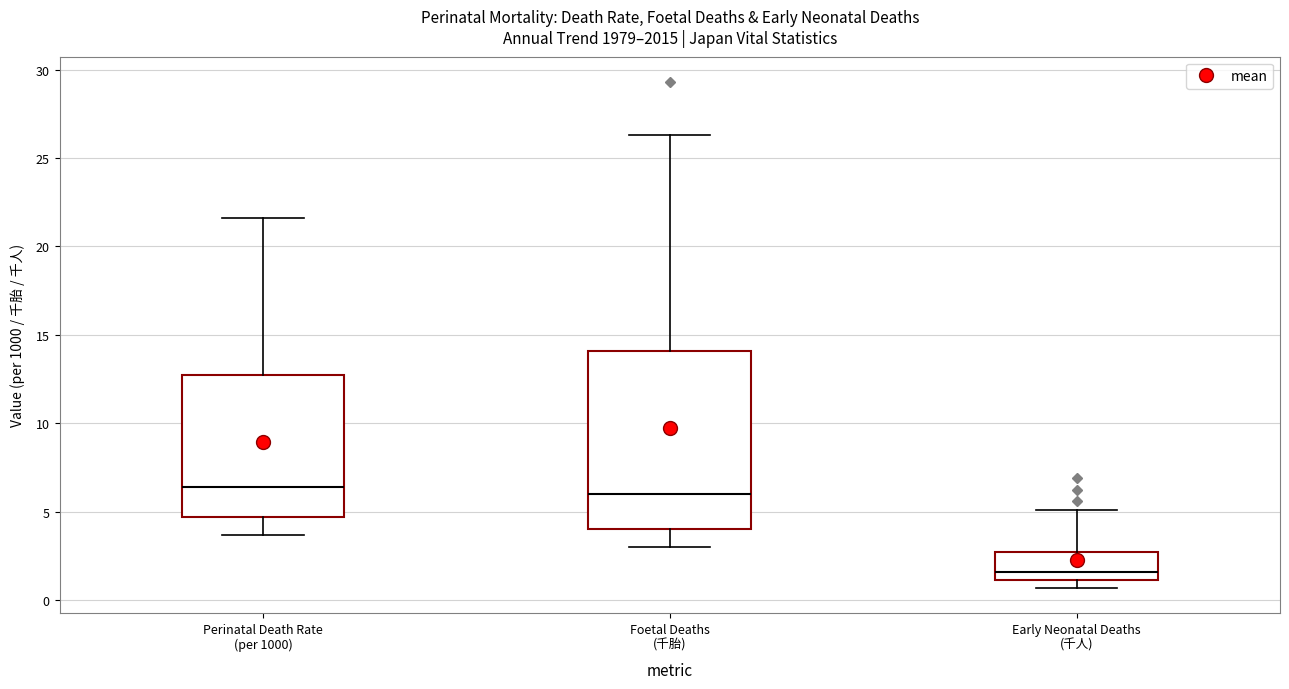

Reading left to right, read every box against the y-axis: the position of its median line, the range the box covers, and the ends of its whiskers. The values are not printed on the chart, so give them approximately, as read against the axis.

Perinatal Death Rate (per 1000): median 6.5, box 4.5 to 12.5, whiskers 3.5 to 21.5
Foetal Deaths (千胎): median 6.0, box 4.0 to 14.0, whiskers 3.0 to 26.5
Early Neonatal Deaths (千人): median 1.5, box 1.0 to 2.5, whiskers 0.5 to 5.0